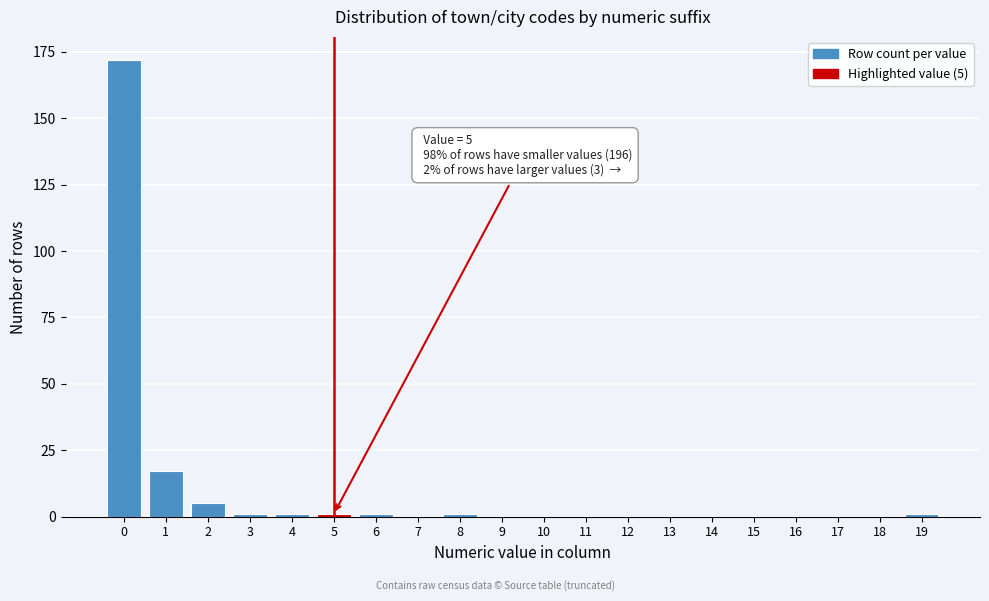

Reading left to right, what are all the values shown in this chart?

0=172	1=17	2=5	3=1	4=1	5=1	6=1	7=0	8=1	9=0	10=0	11=0	12=0	13=0	14=0	15=0	16=0	17=0	18=0	19=1